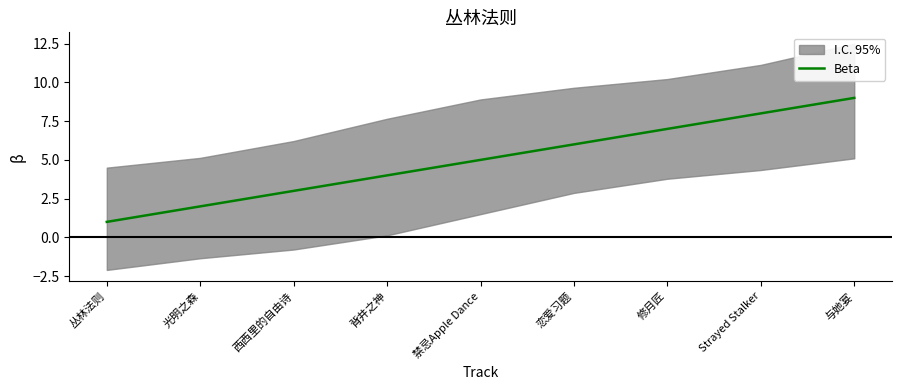

Reading left to right, transcribe all the data shown in this chart.

1	2	3	4	5	6	7	8	9